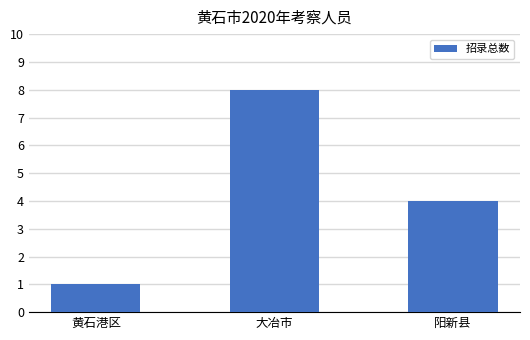

How many bars are there in total?

3